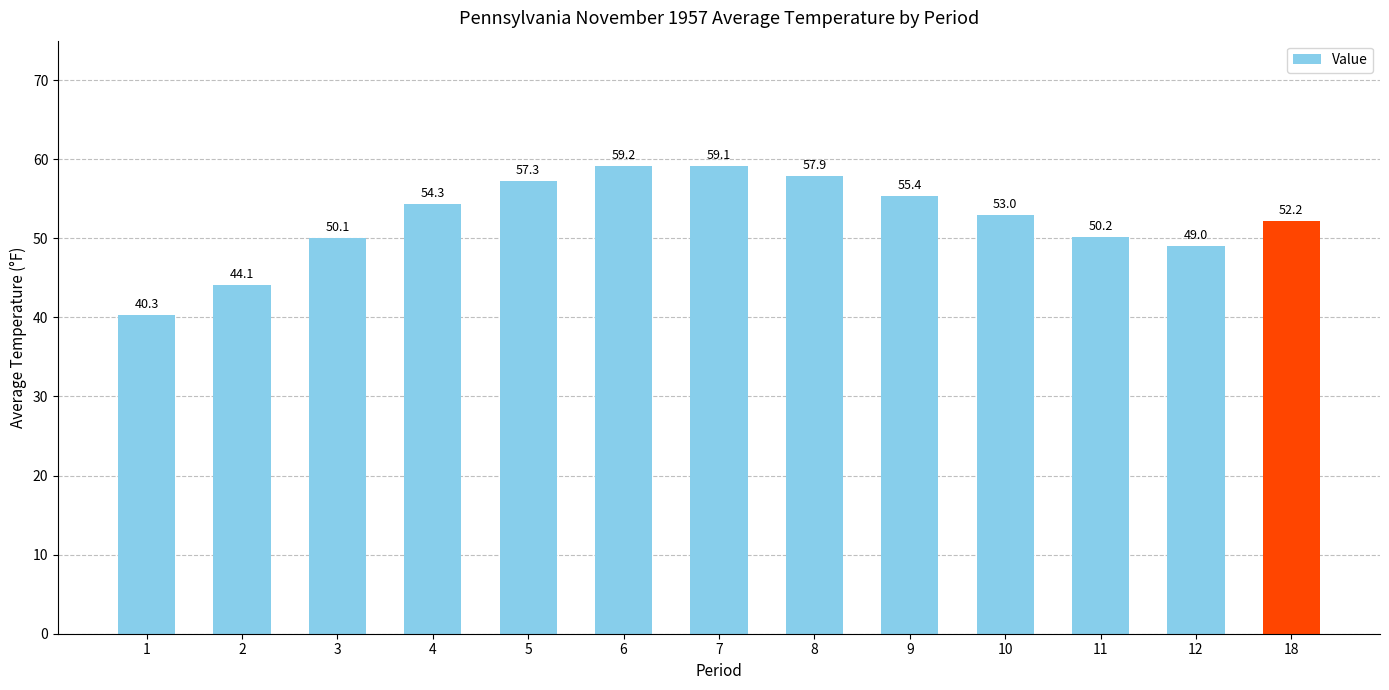

The chart shows a value of 59.1 at 7. True or false?

True